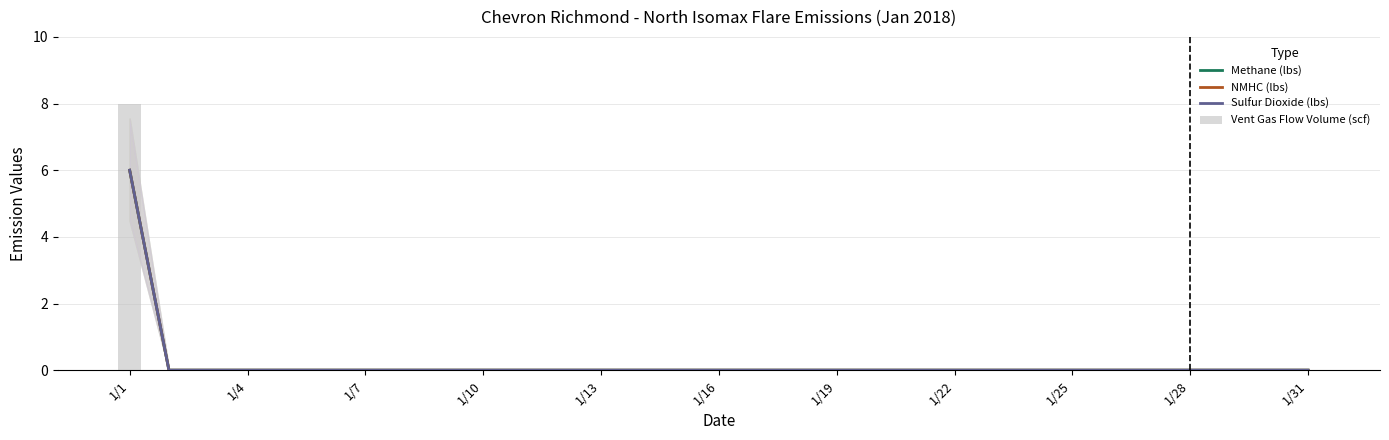

Which has a higher value, 27 or 28?

27